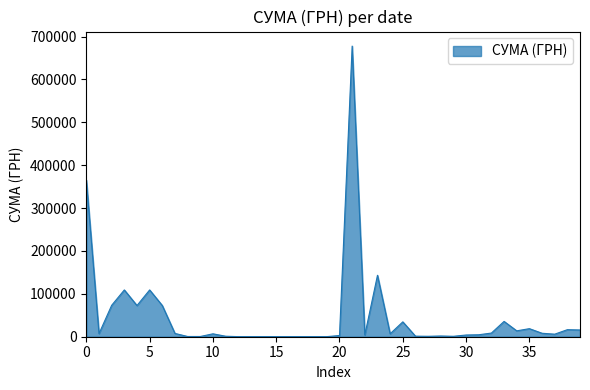

What is the greatest value displayed?

677906.4